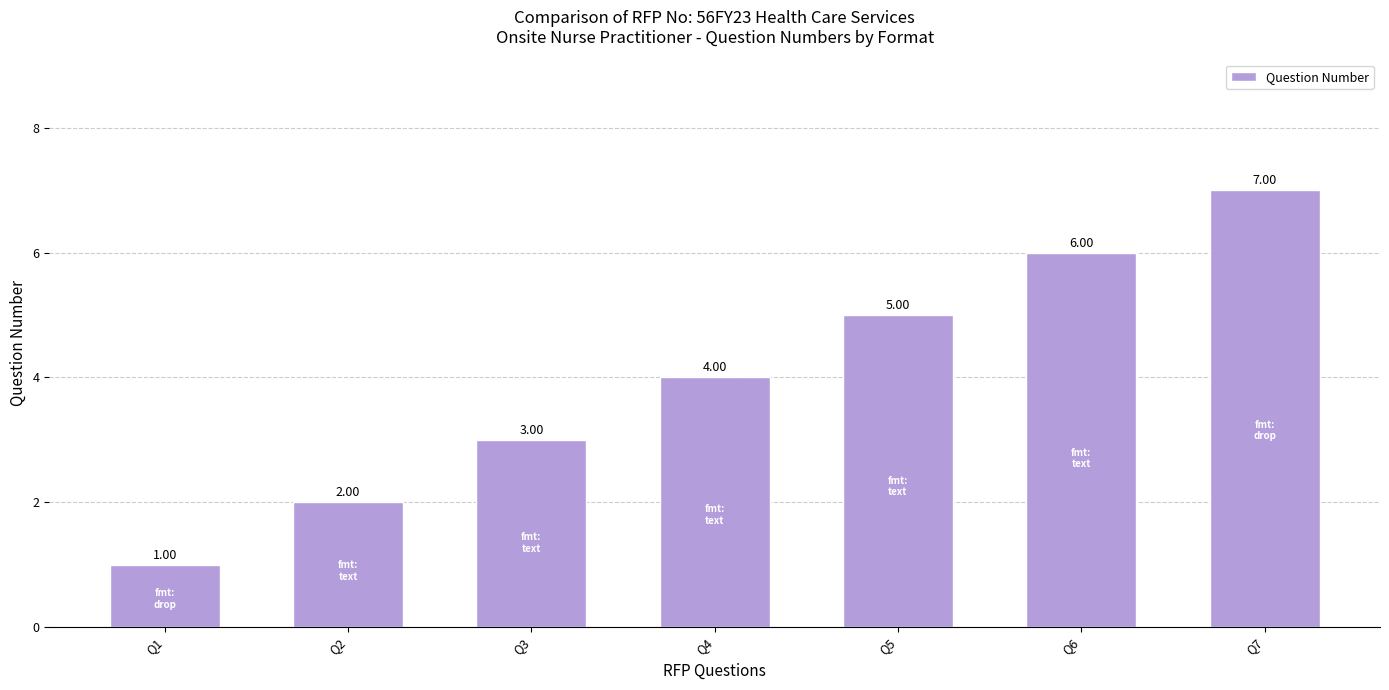

What is the difference between the maximum and minimum values?

6